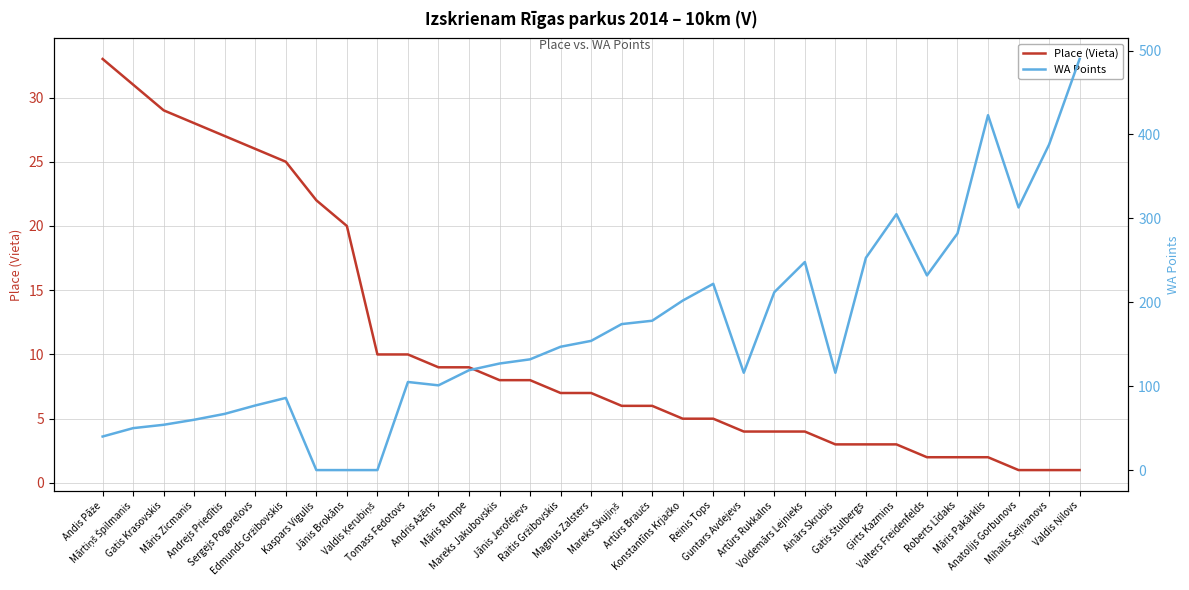

True or false: Place (Vieta) has more than 1 interior local peaks.

False